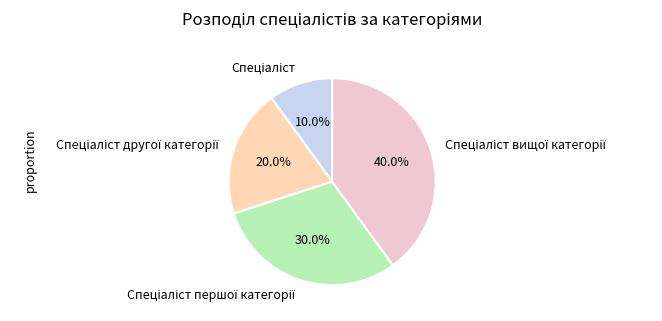

How many segments does this pie chart have?

4